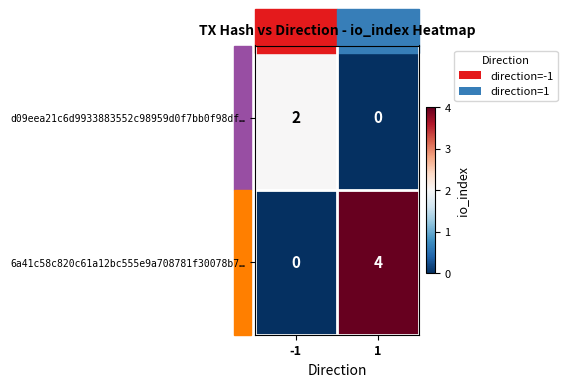

The value of 6a41c58c820c61a12bc555e9a708781f30078b7… at 1 is 4. True or false?

True